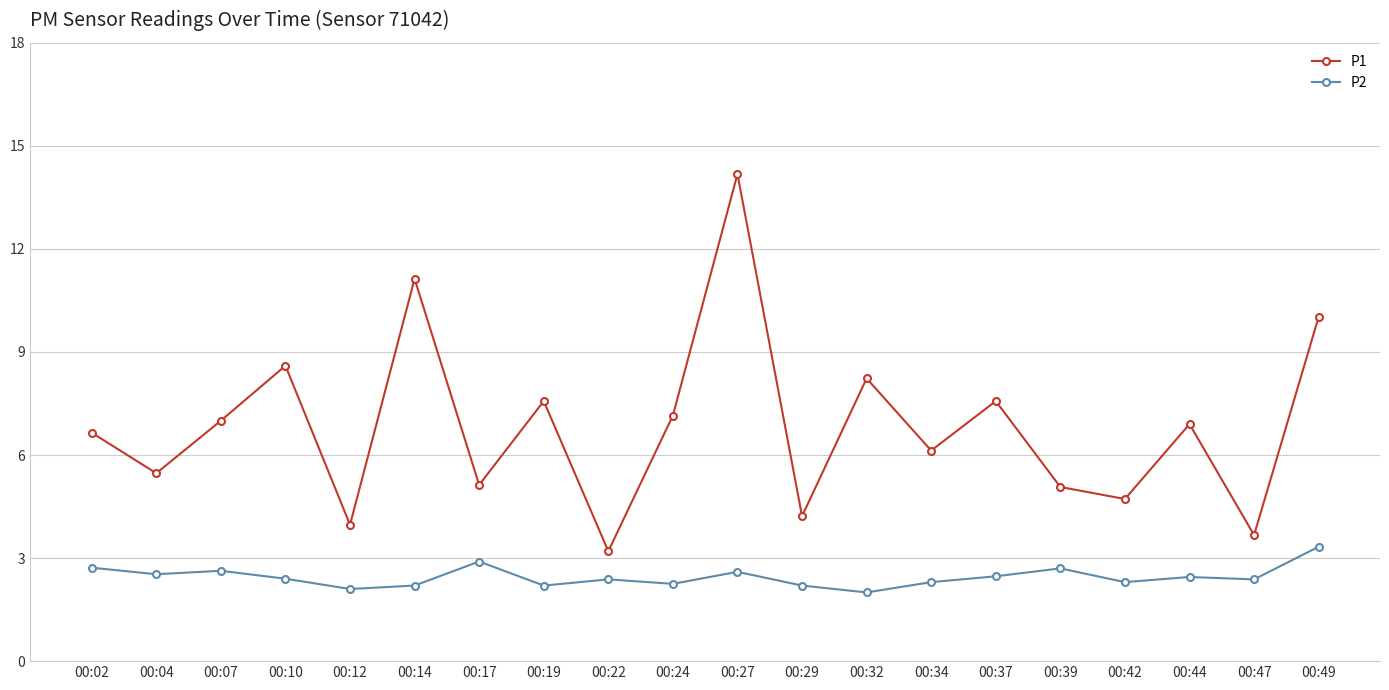

In P2, how many points are lower than both neighbors (excluding endpoints)?

7